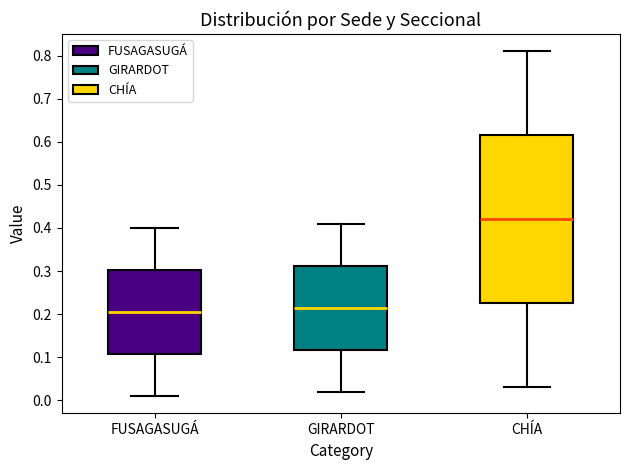

Reading left to right, transcribe this box plot: for each box, give where its median line is, the range the box spans, and where its two whiskers end, as read against the y-axis. The values are not printed on the chart, so give them approximately, as read against the axis.

FUSAGASUGÁ: median 0.21, box 0.11 to 0.30, whiskers 0.01 to 0.40
GIRARDOT: median 0.22, box 0.12 to 0.31, whiskers 0.02 to 0.41
CHÍA: median 0.42, box 0.23 to 0.62, whiskers 0.03 to 0.81